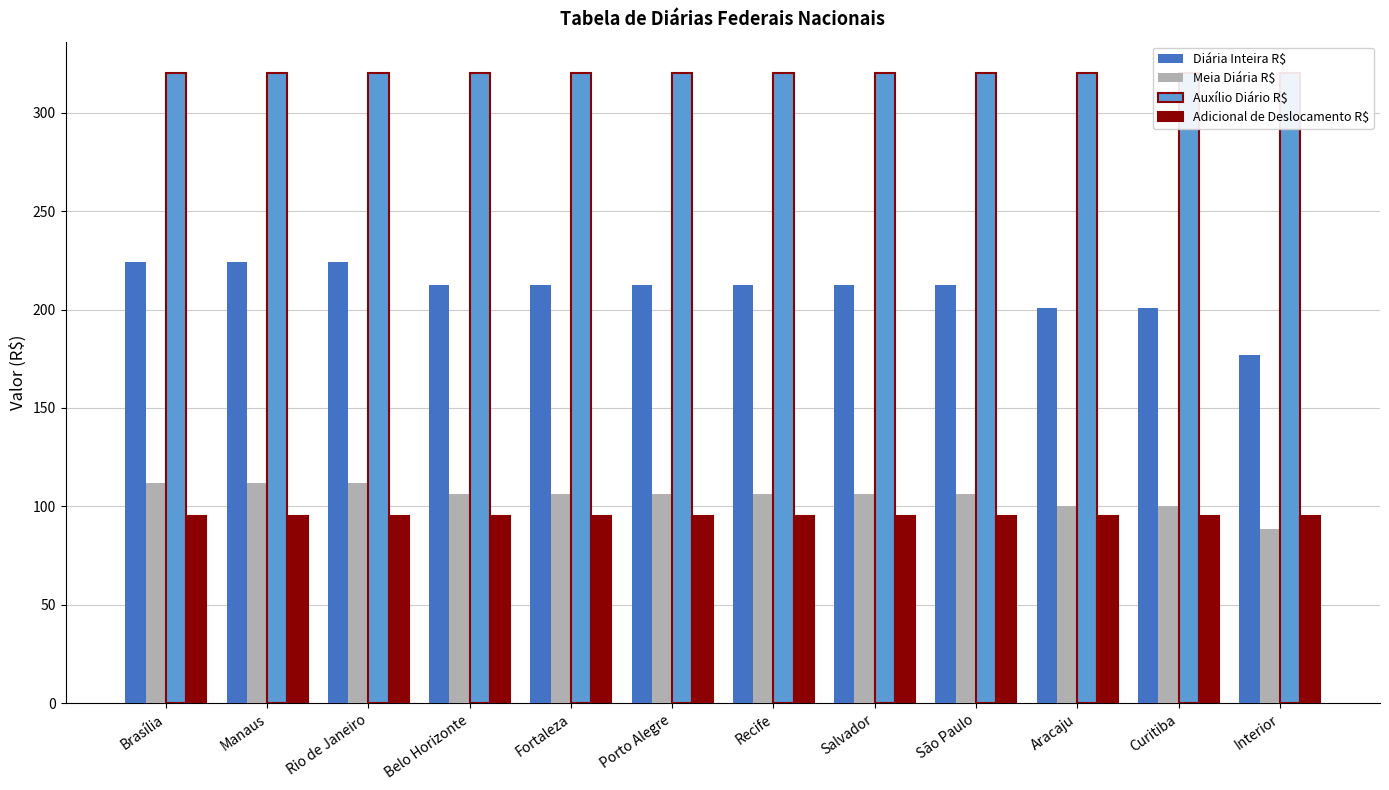

Reading right to left, list all the values displayed in this chart.

Diária Inteira R$: 177.0	200.6	200.6	212.4	212.4	212.4	212.4	212.4	212.4	224.2	224.2	224.2
Meia Diária R$: 88.5	100.3	100.3	106.2	106.2	106.2	106.2	106.2	106.2	112.1	112.1	112.1
Auxílio Diário R$: 320.0	320.0	320.0	320.0	320.0	320.0	320.0	320.0	320.0	320.0	320.0	320.0
Adicional de Deslocamento R$: 95.0	95.0	95.0	95.0	95.0	95.0	95.0	95.0	95.0	95.0	95.0	95.0